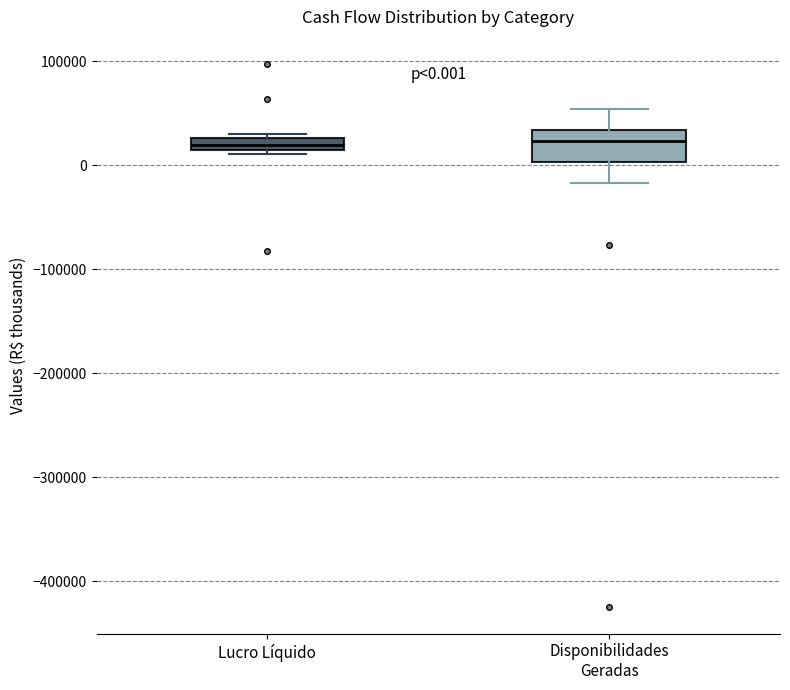

Comparing the boxes themselves (not the whiskers), which one is the tallest?

Disponibilidades Geradas